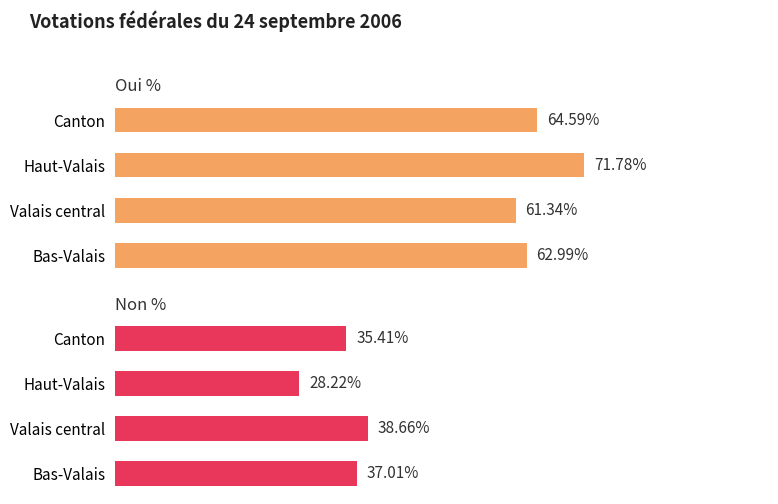

How many bars are there in each group?

2